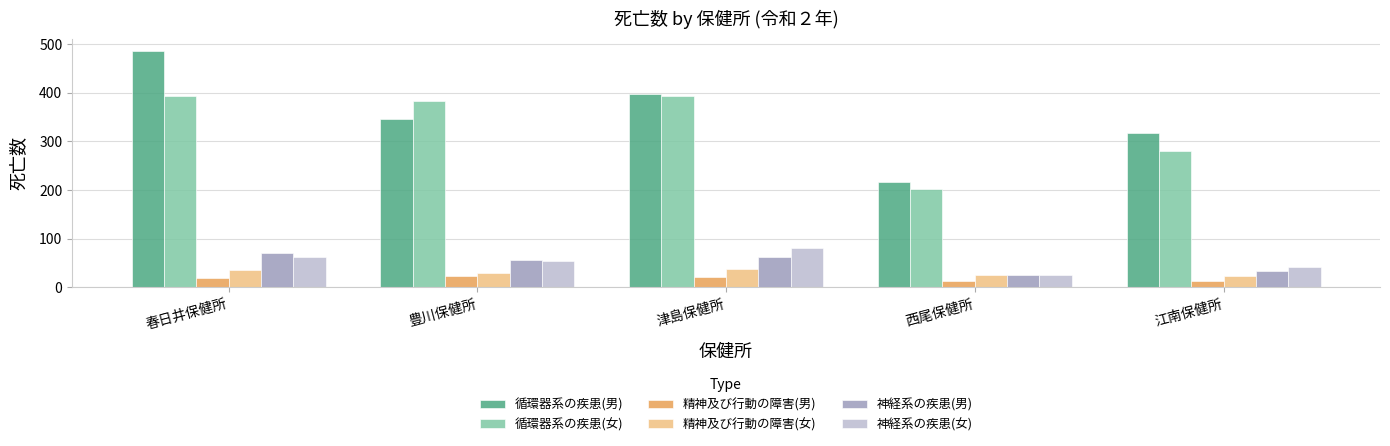

What is the approximate value of 精神及び行動の障害(女) at 江南保健所?

23